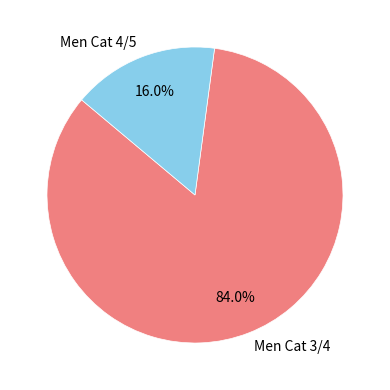

How many segments does this pie chart have?

2